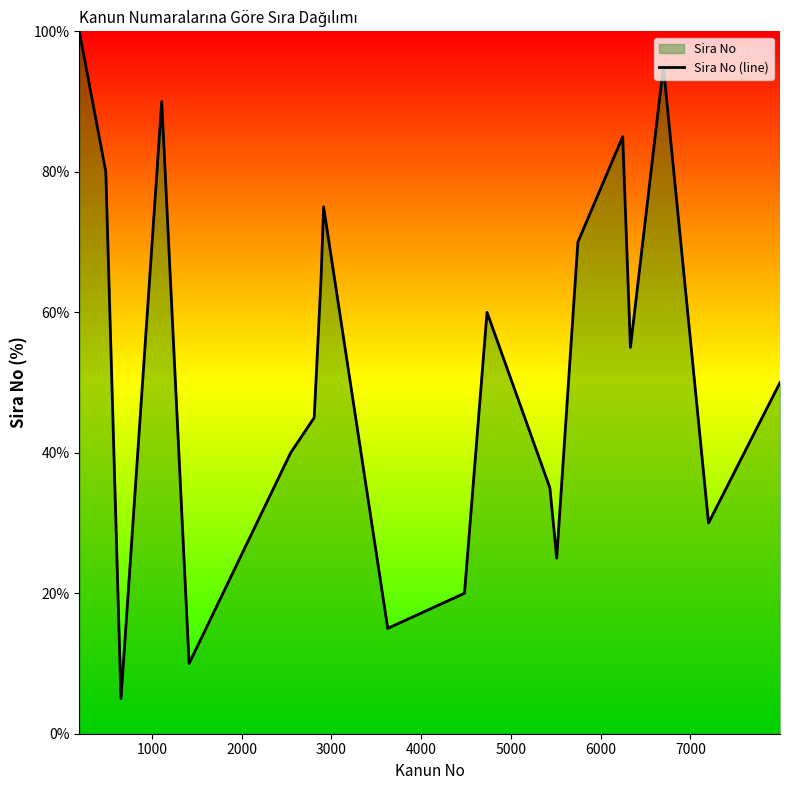

What is the difference between the maximum and minimum values?

95.0